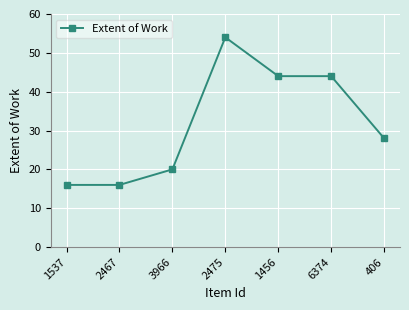

What is the change in value from 2467 to 3966?

+4